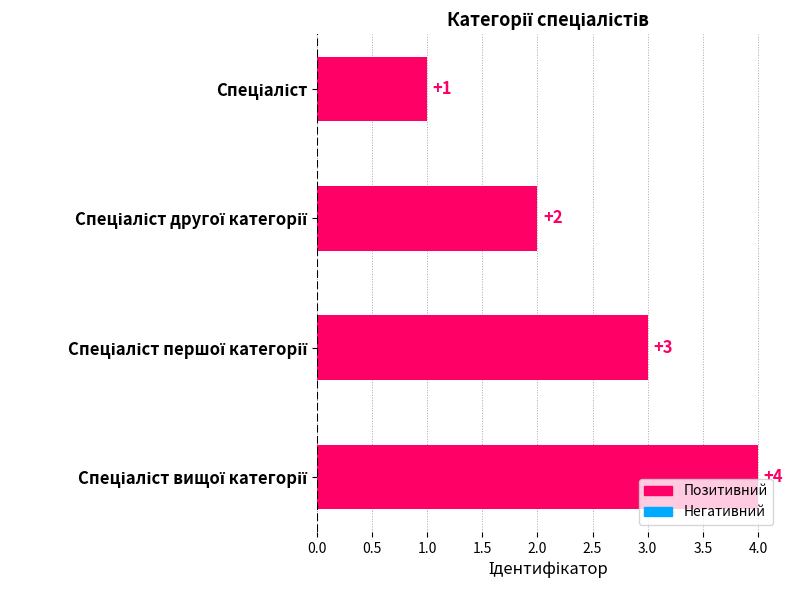

Reading bottom to top, what are all the values shown in this chart?

4	3	2	1